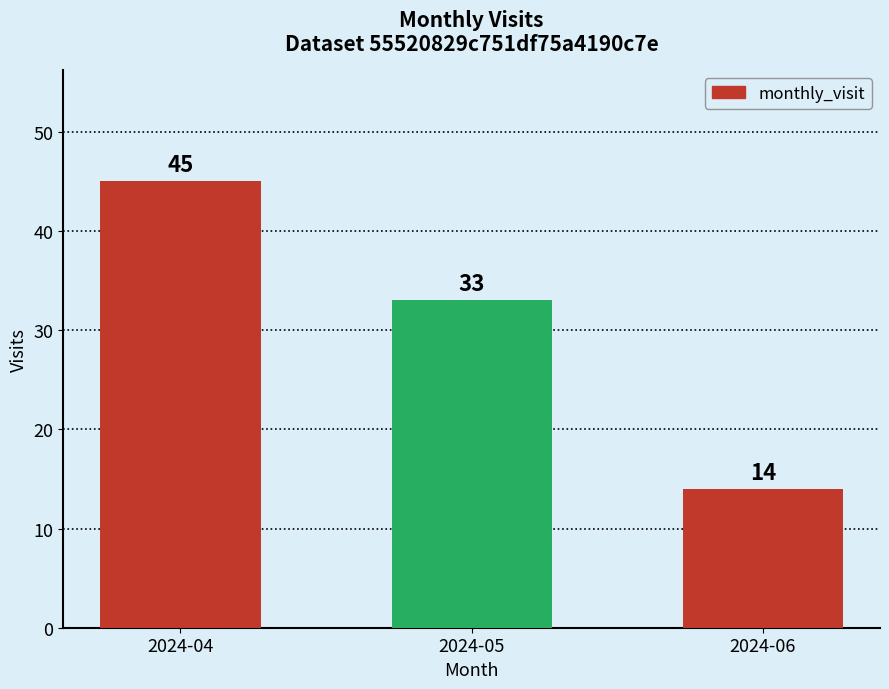

What is the change in value from 2024-04 to 2024-06?

-31